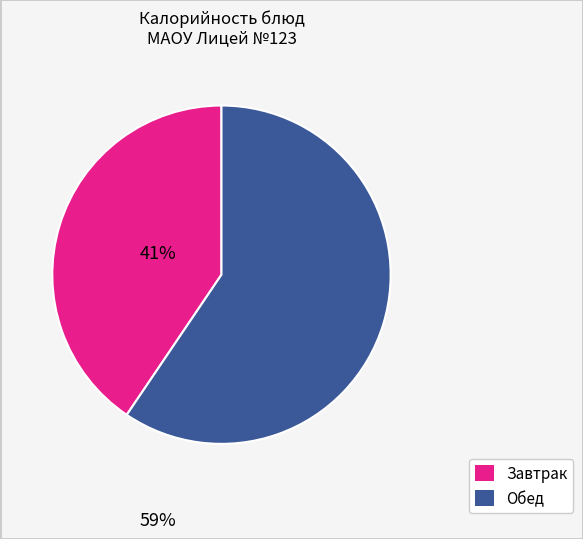

Count the number of slices in the pie.

2